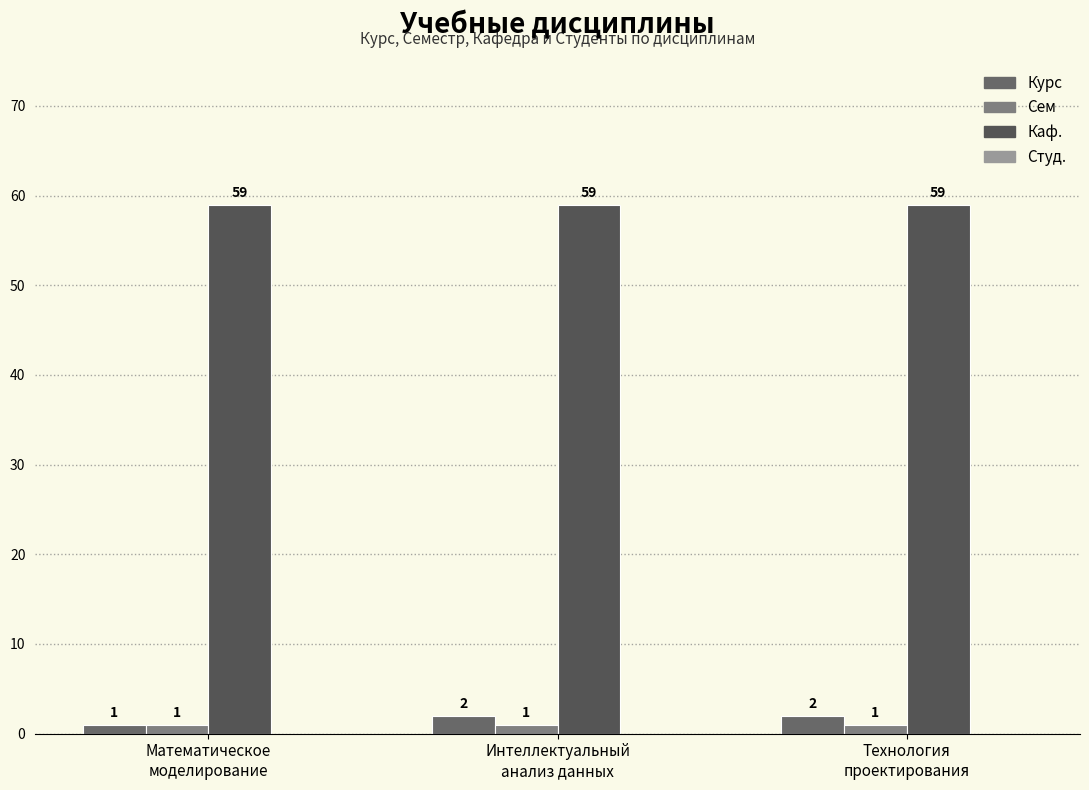

What is the maximum value shown in the chart?

59